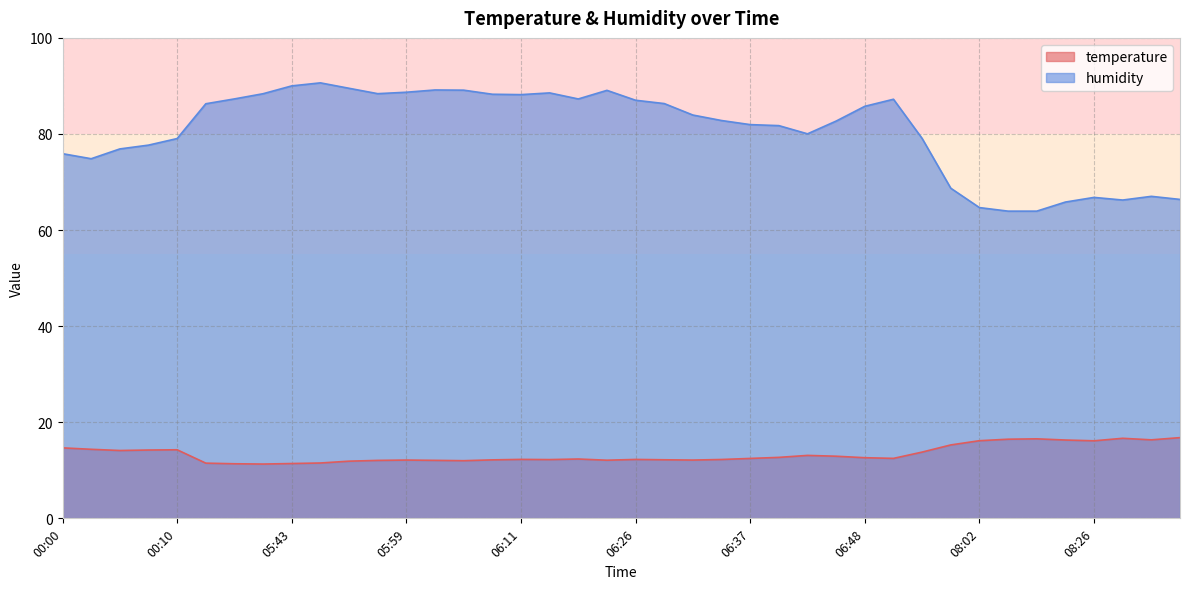

At which category does humidity reach its first local valley?

00:02